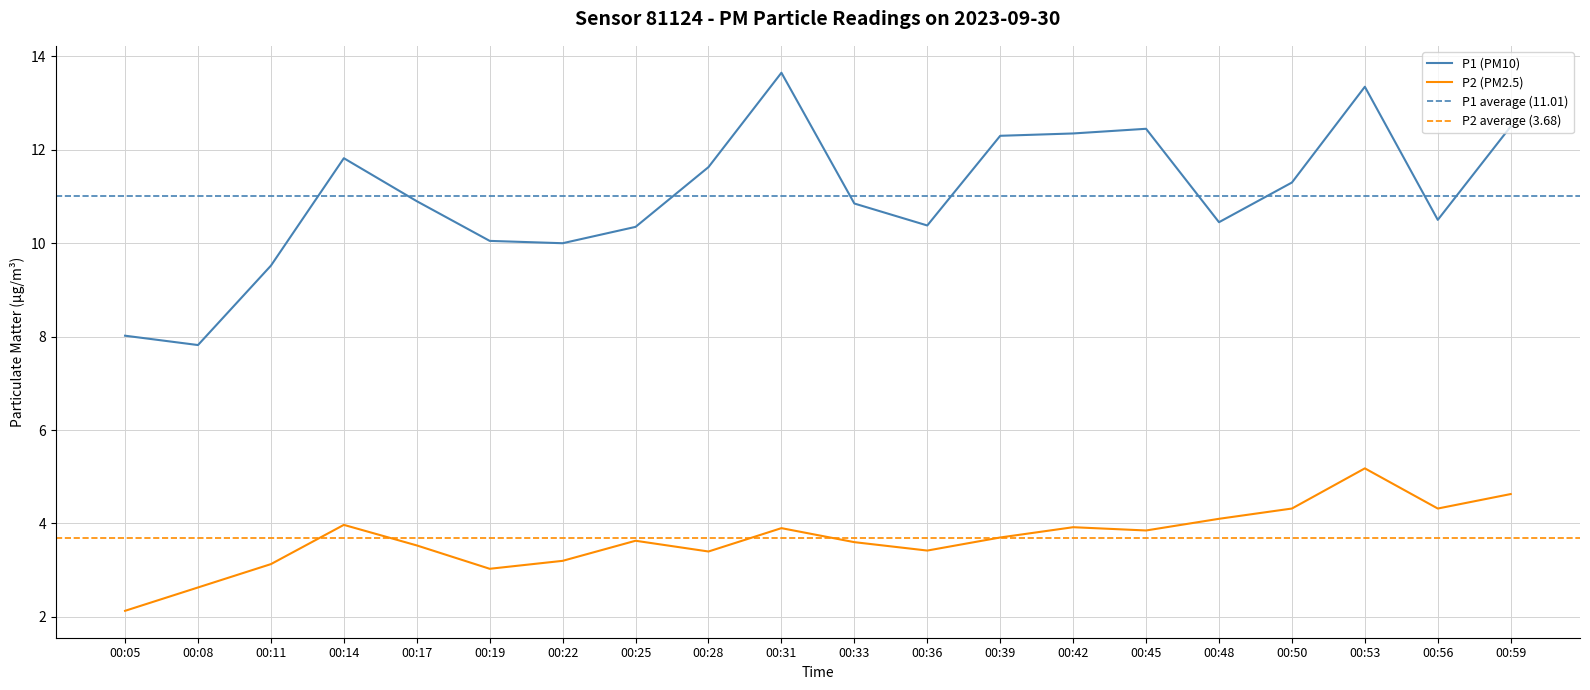

Where is P1 nearest to the value 10?

00:22